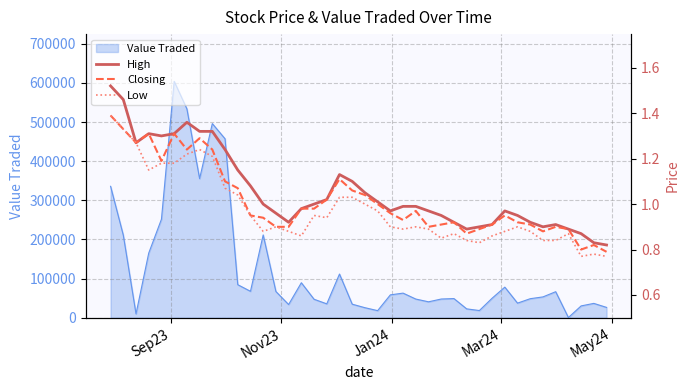

At which category is the sum across all series the highest?

Sep23